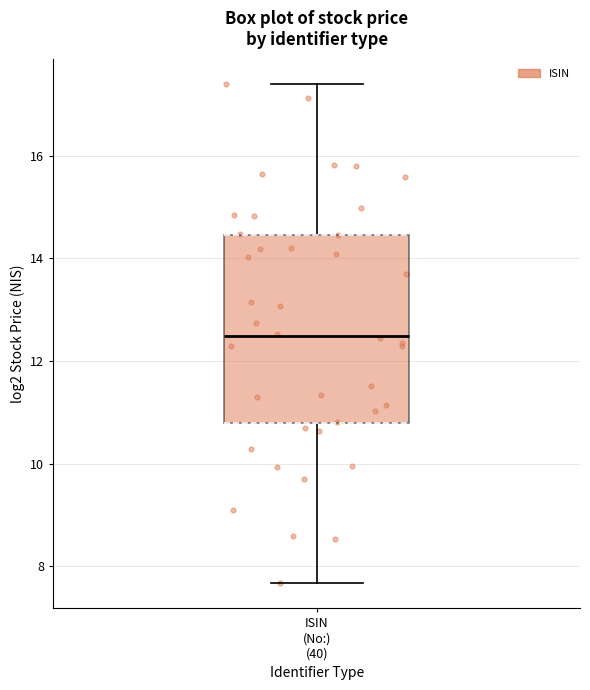

Transcribe this box plot: give where the median line is, the range the box spans, and where the two whiskers end, as read against the y-axis. The values are not printed on the chart, so give them approximately, as read against the axis.

median 12.4, box 10.8 to 14.4, whiskers 7.6 to 17.4